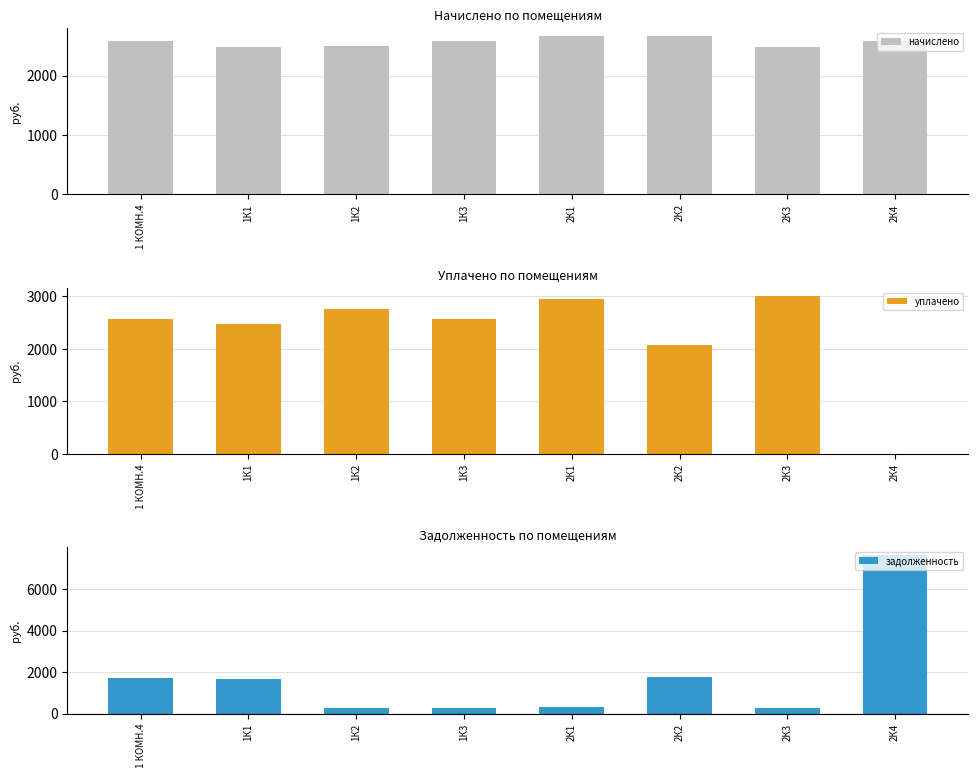

Rank the series by their maximum value, from highest to lowest.

задолженность, уплачено, начислено